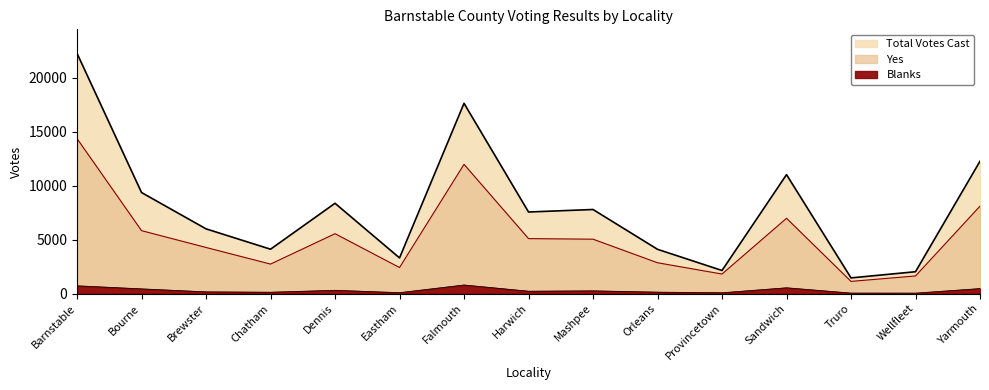

What are all the series names shown in the legend?

Total Votes Cast, Yes, Blanks